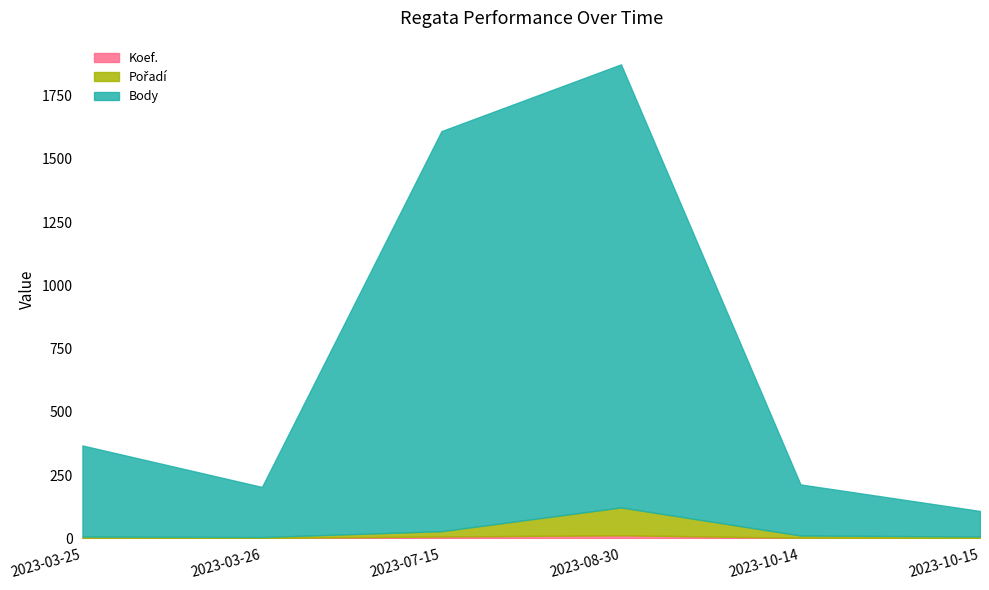

Where is the first local minimum for Body?

2023-03-26